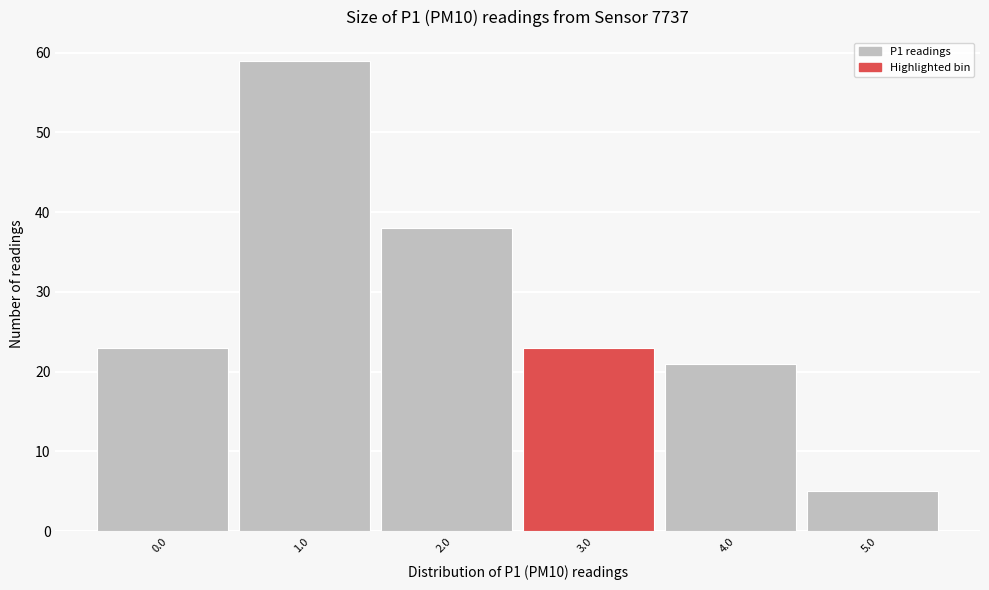

Reading left to right, extract all data points from this chart.

0.0=23	1.0=59	2.0=38	3.0=23	4.0=21	5.0=5